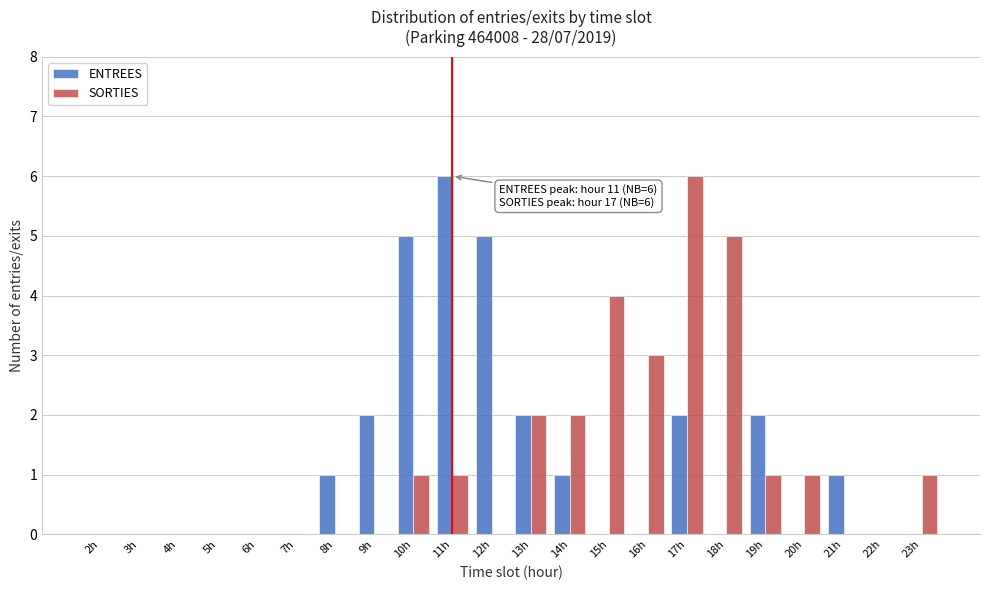

What is the sum of all SORTIES values?

27